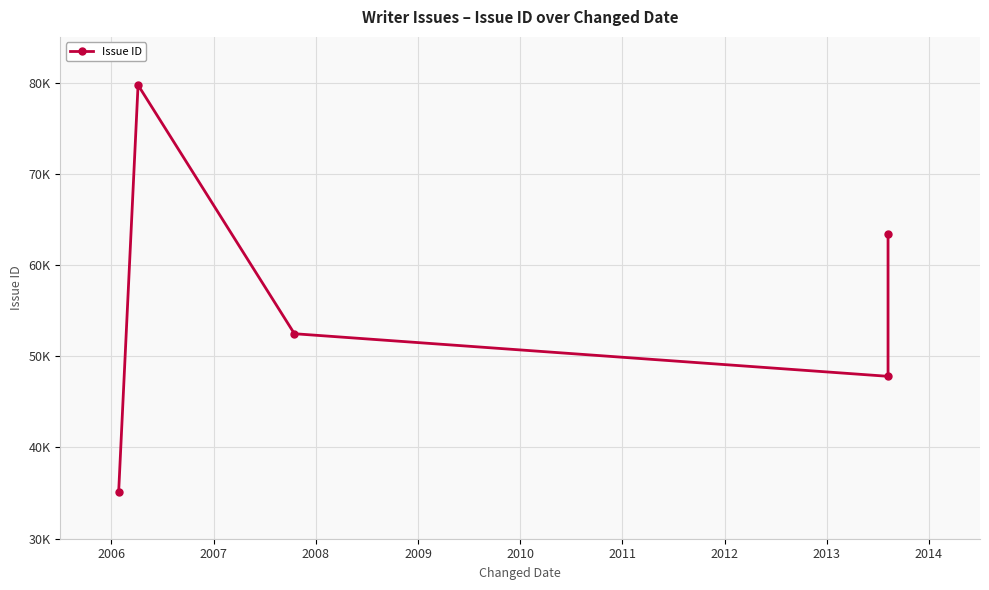

What is the value of the 2nd point from the left?

79720